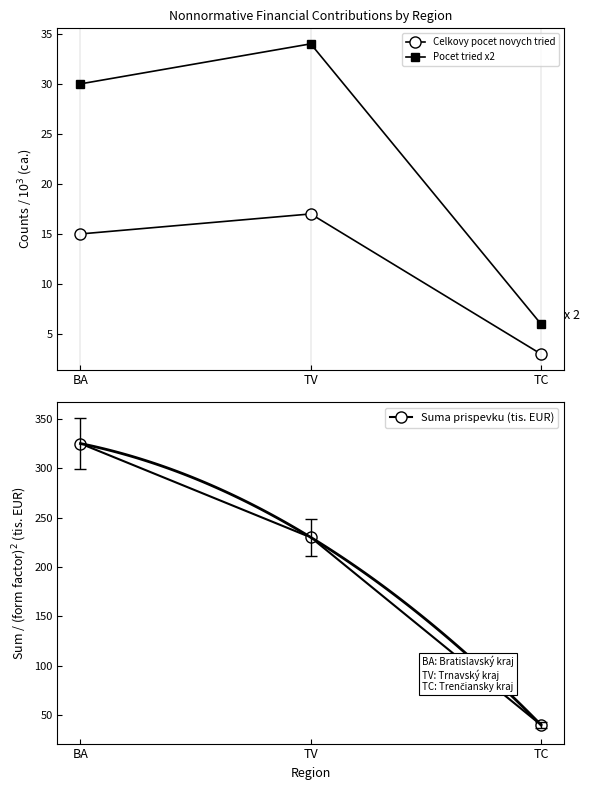

What is the difference between the highest and lowest values at BA?

310